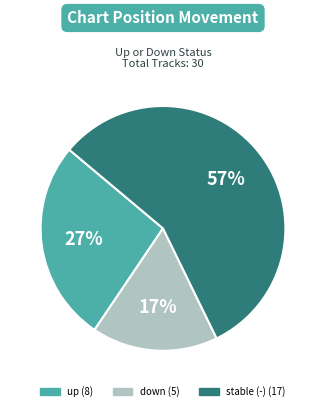

Does any single category account for the majority?

Yes